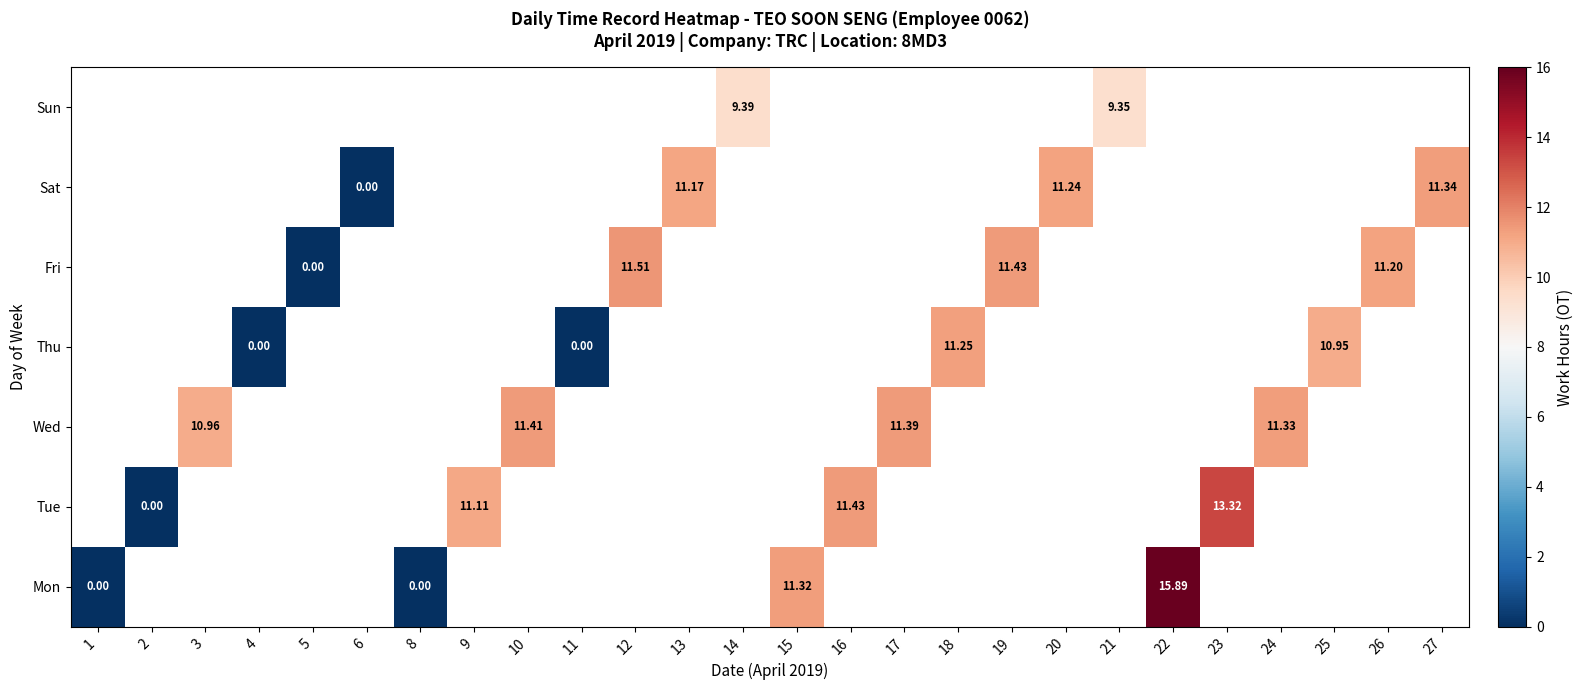

Which has a higher value, 10 or 23?

23